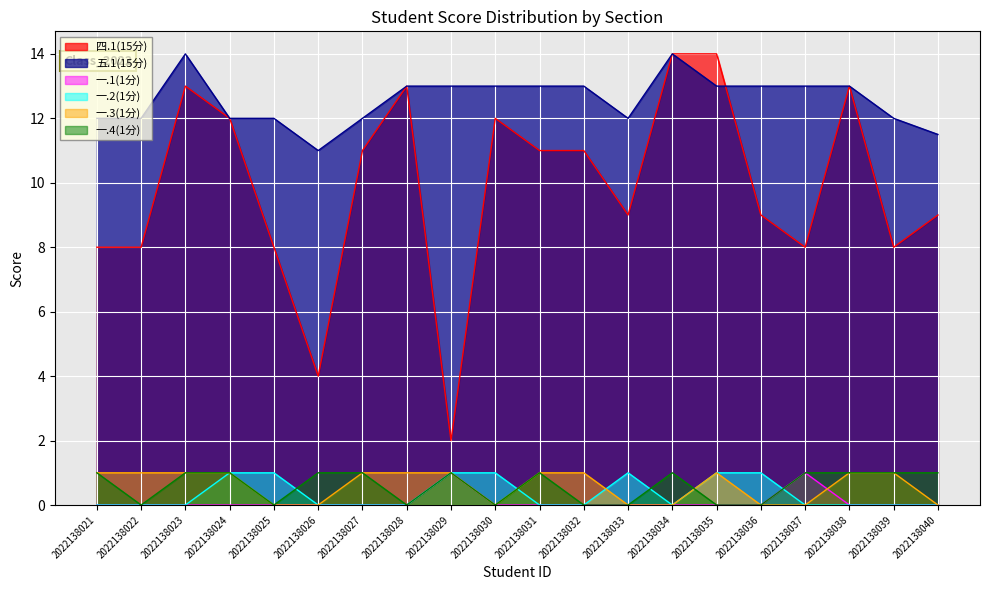

How many data points in 一.2(1分) are above 0?

7